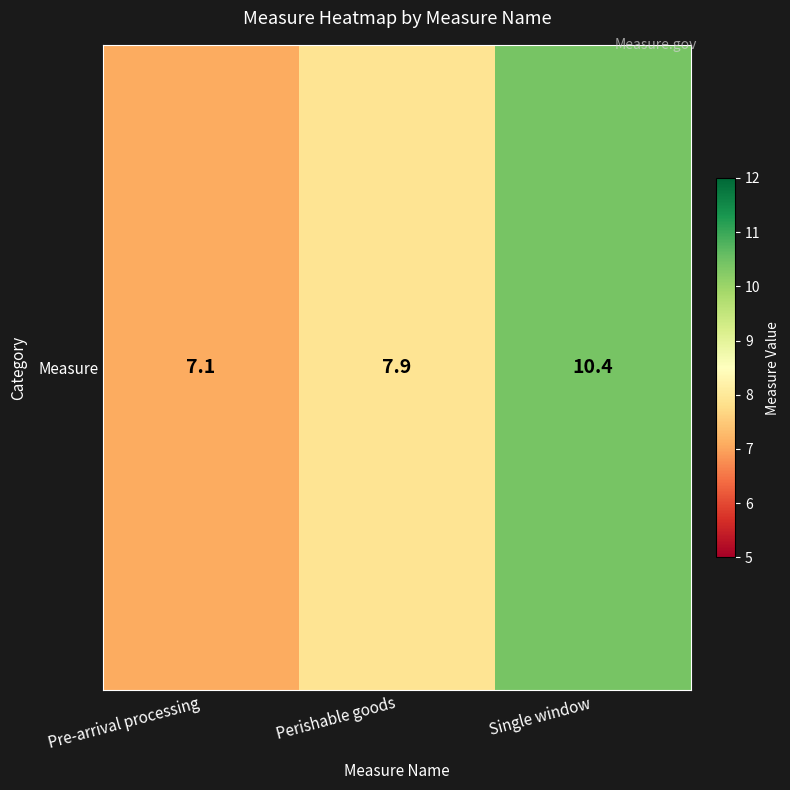

Reading left to right, transcribe all the data shown in this chart.

Pre-arrival processing=7.1	Perishable goods=7.9	Single window=10.4